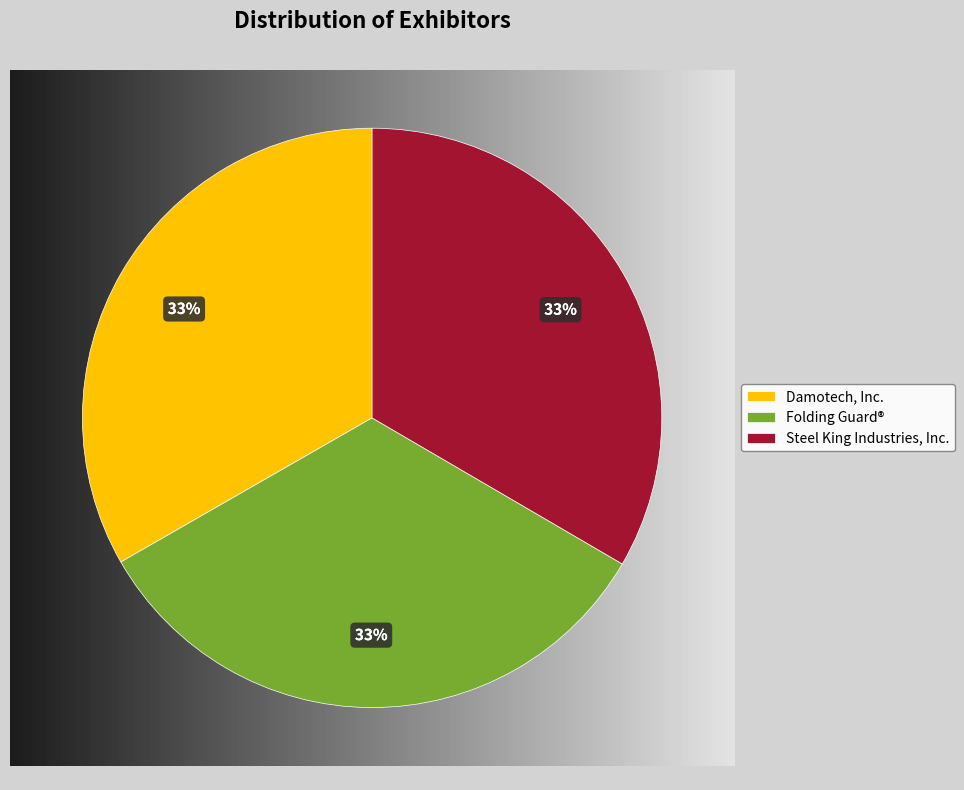

What percentage is NOT represented by Damotech, Inc.?

66.7%